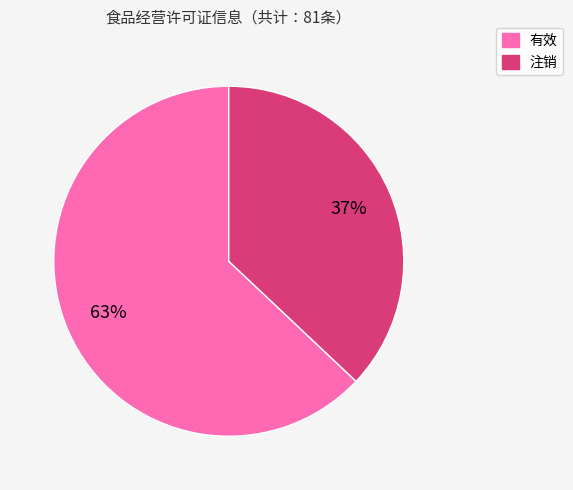

Combined, do 有效 and 注销 account for over 50%?

Yes